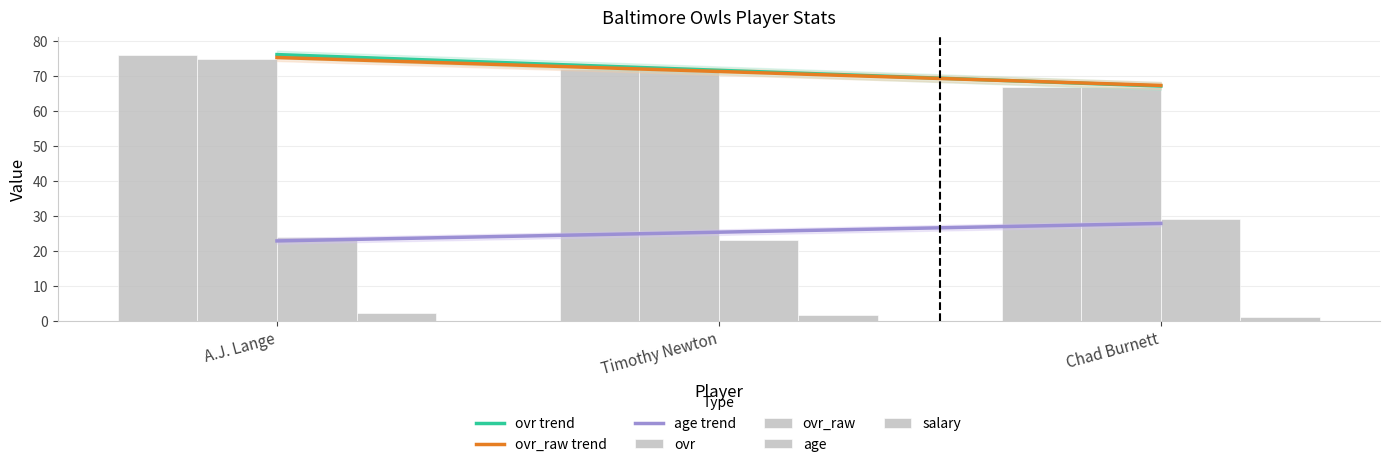

At which label does age first exceed 24?

Chad Burnett